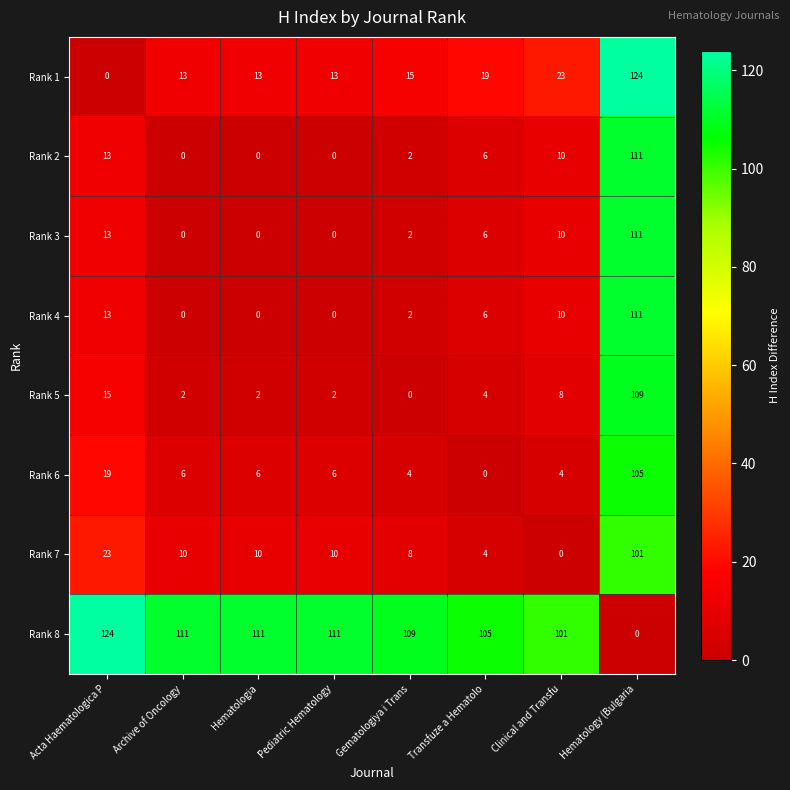

True or false: Rank 2 has a value of 10 at Clinical and Transfu.

True